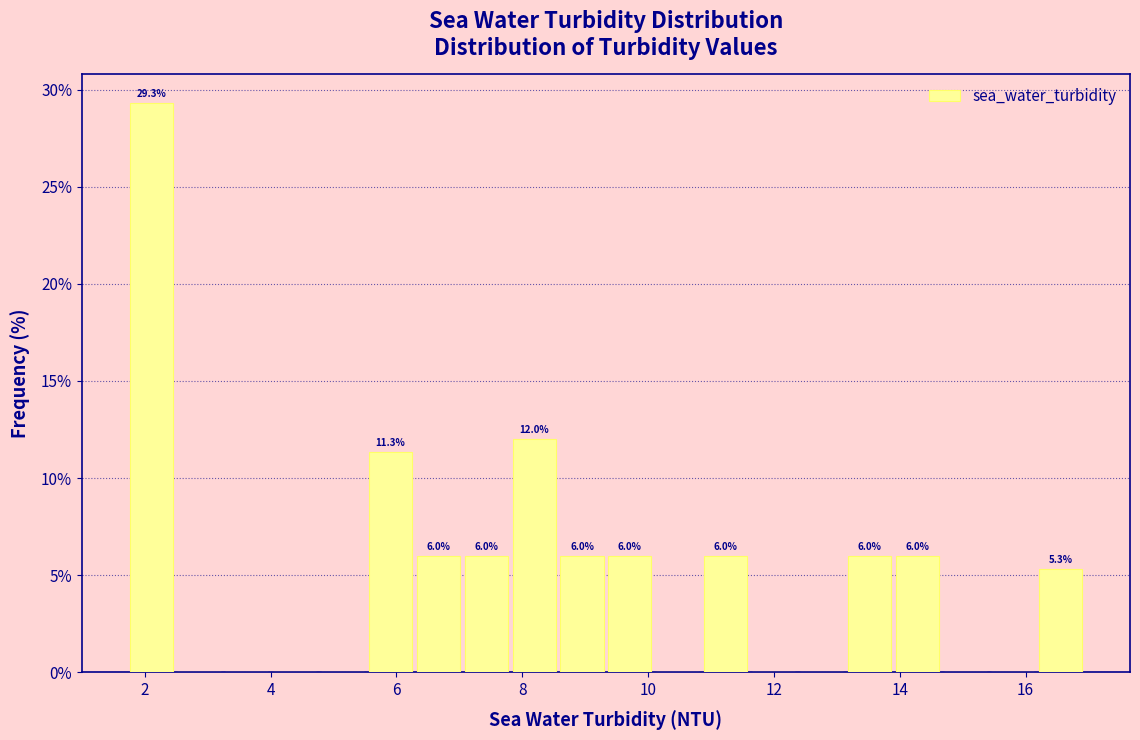

Around what value on the x-axis is the tallest bar? Give the approximate position of its centre, as read against the axis.

2.2